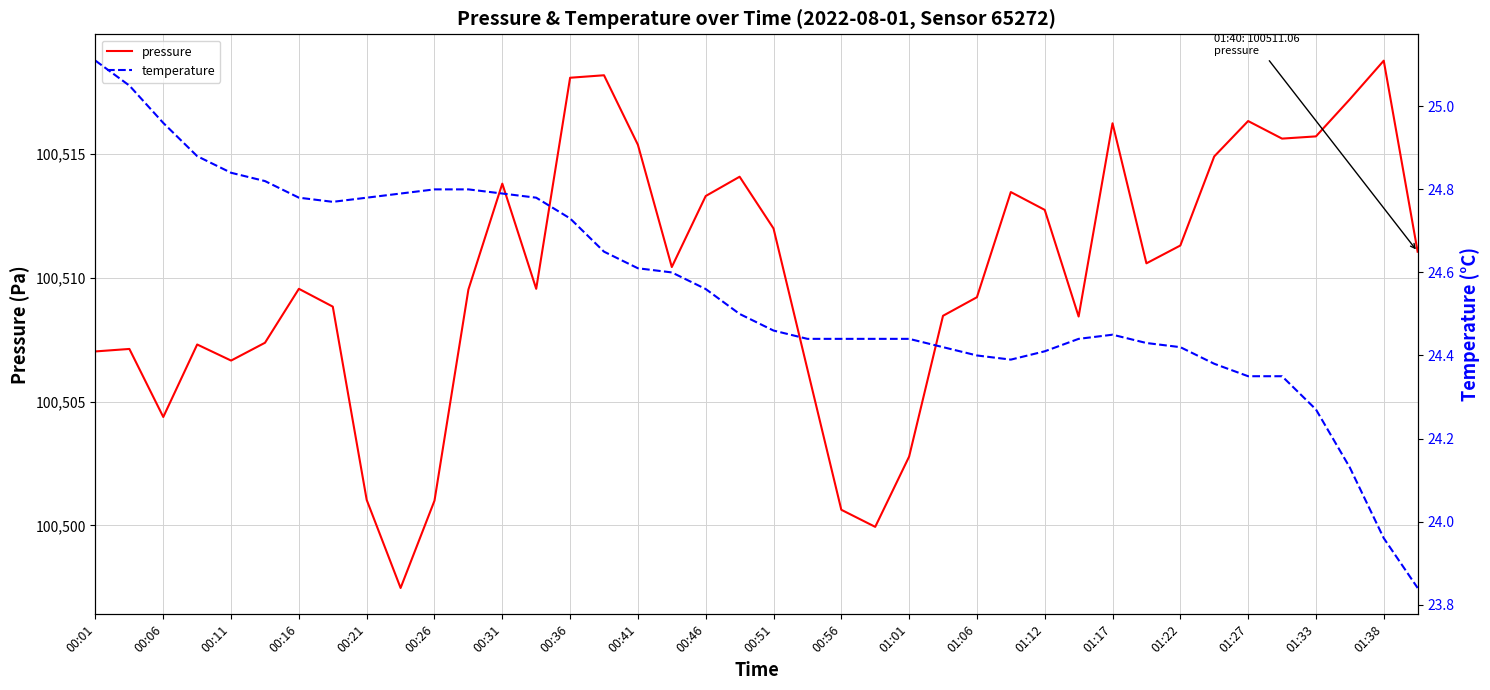

True or false: temperature and pressure cross at least once.

False